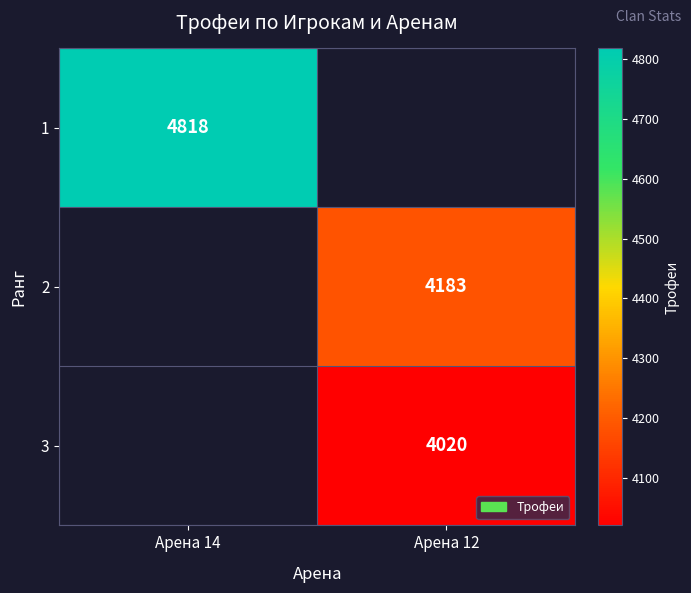

Is it true that 3 equals 6963 at Арена 12?

False